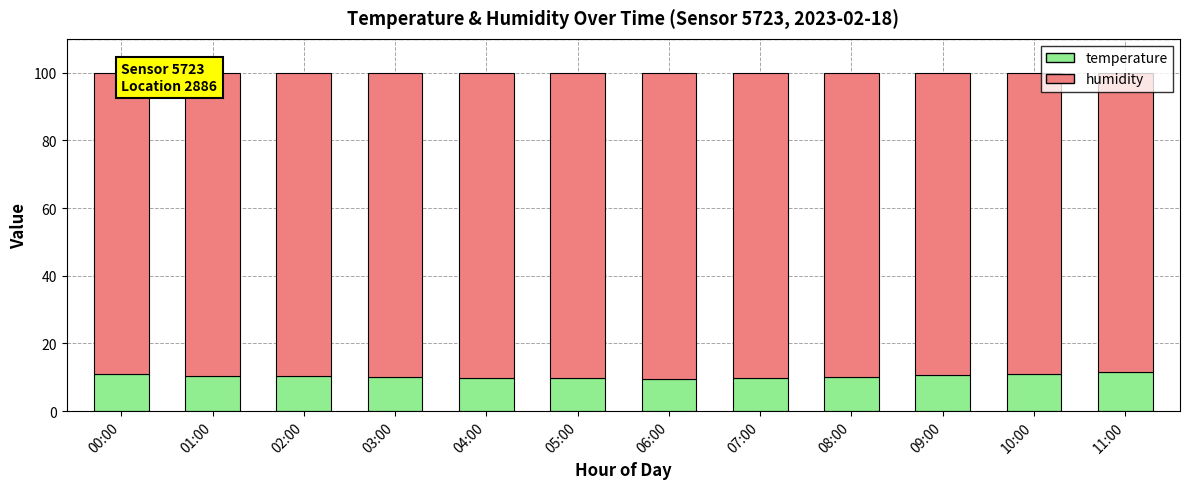

What is the average value of the temperature series?

10.3